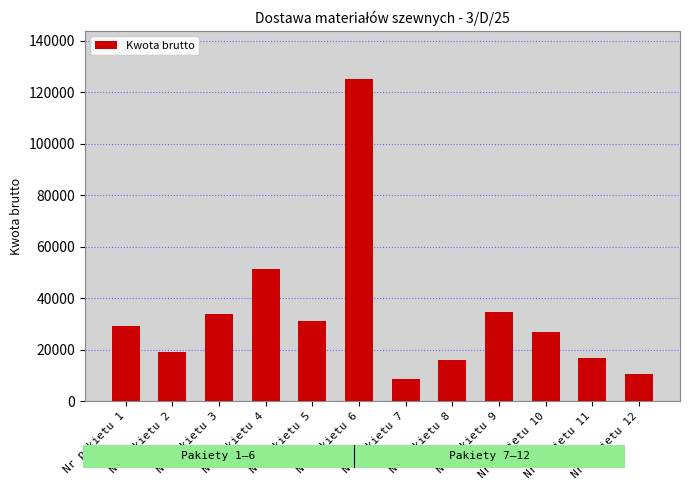

Approximately how many times larger is the value at Nr pakietu 8 compared to Nr pakietu 11?

1.0